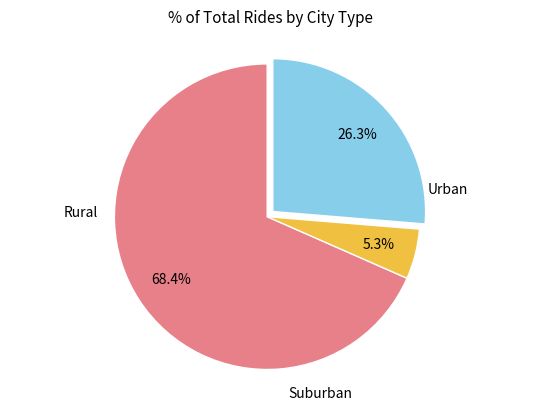

Does any single category account for the majority?

Yes